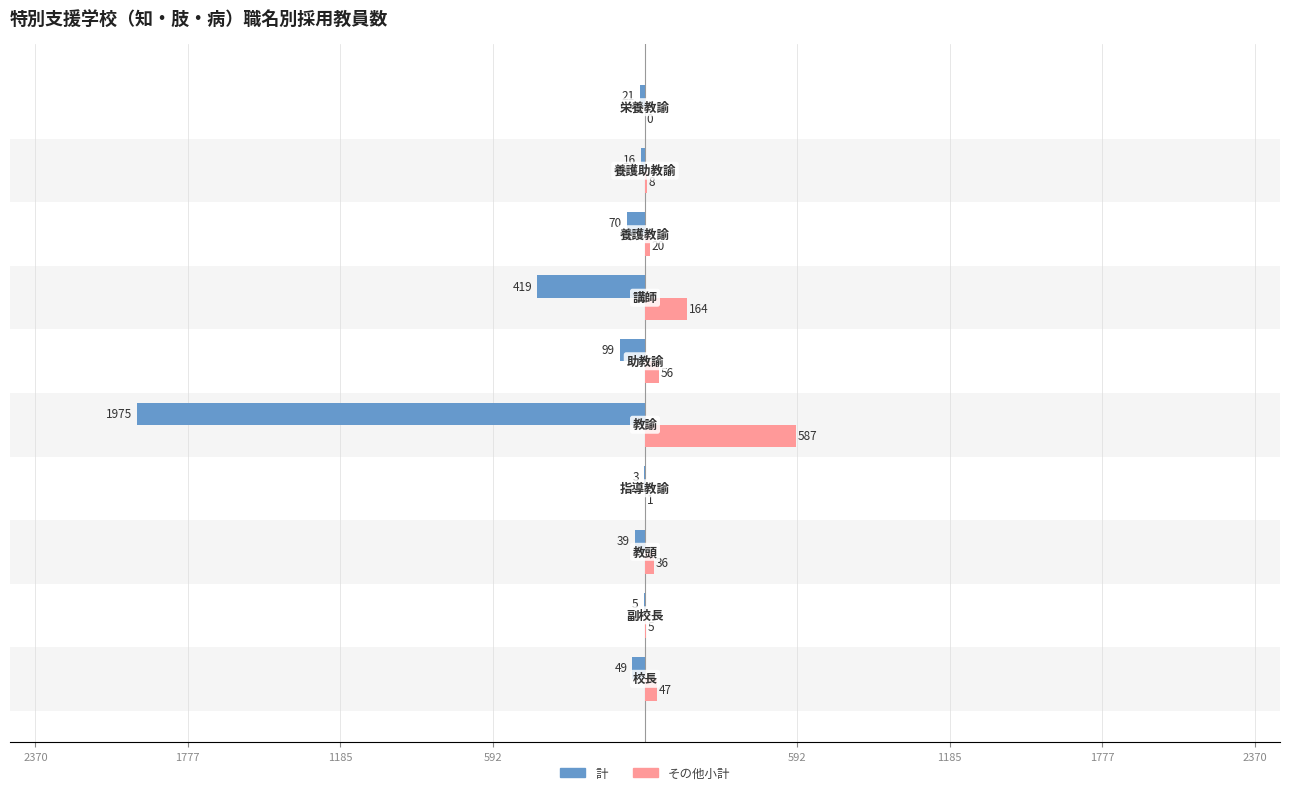

What are all the series names shown in the legend?

計, その他小計